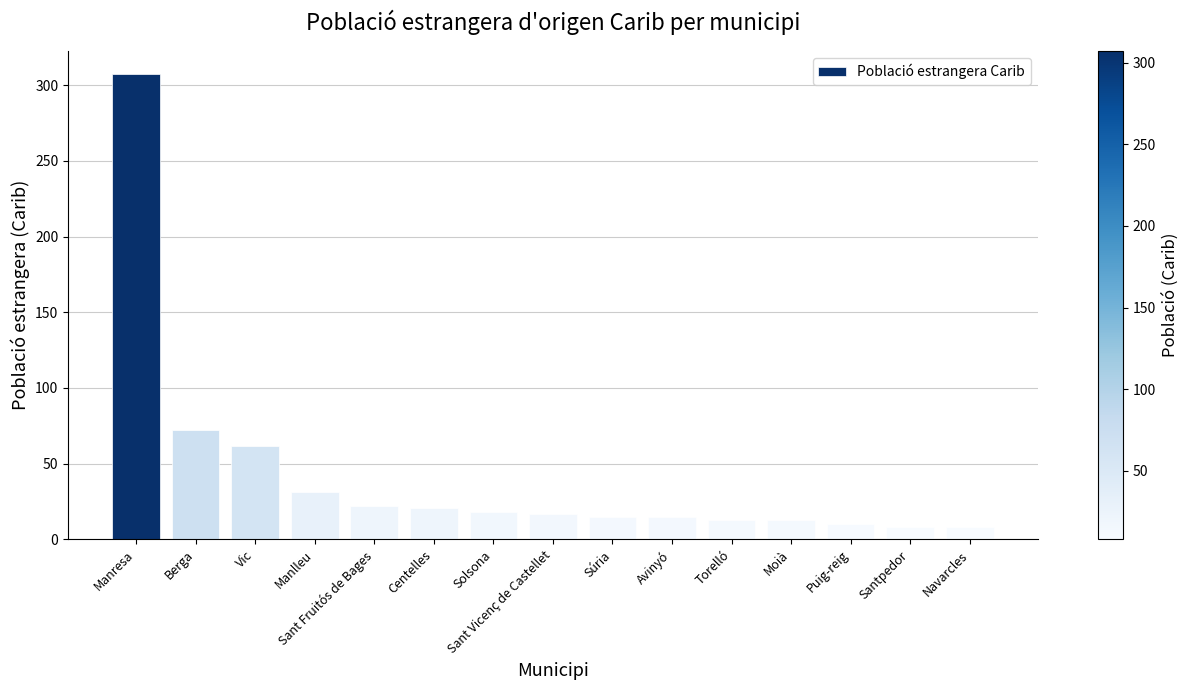

Count the number of data series in this chart.

1